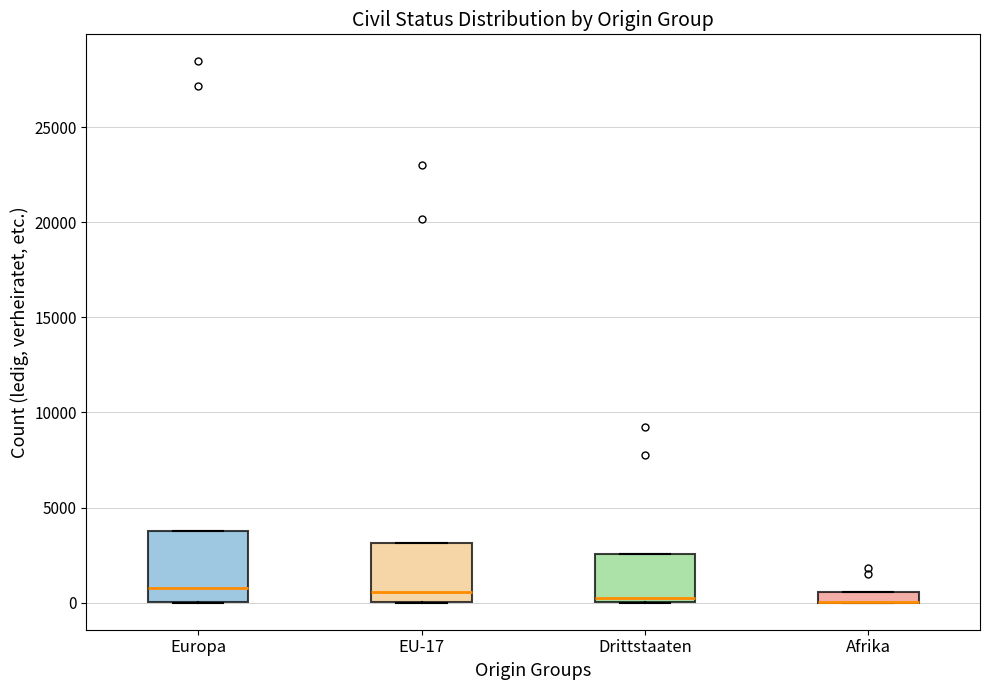

Comparing the boxes themselves (not the whiskers), which one is the tallest?

Europa